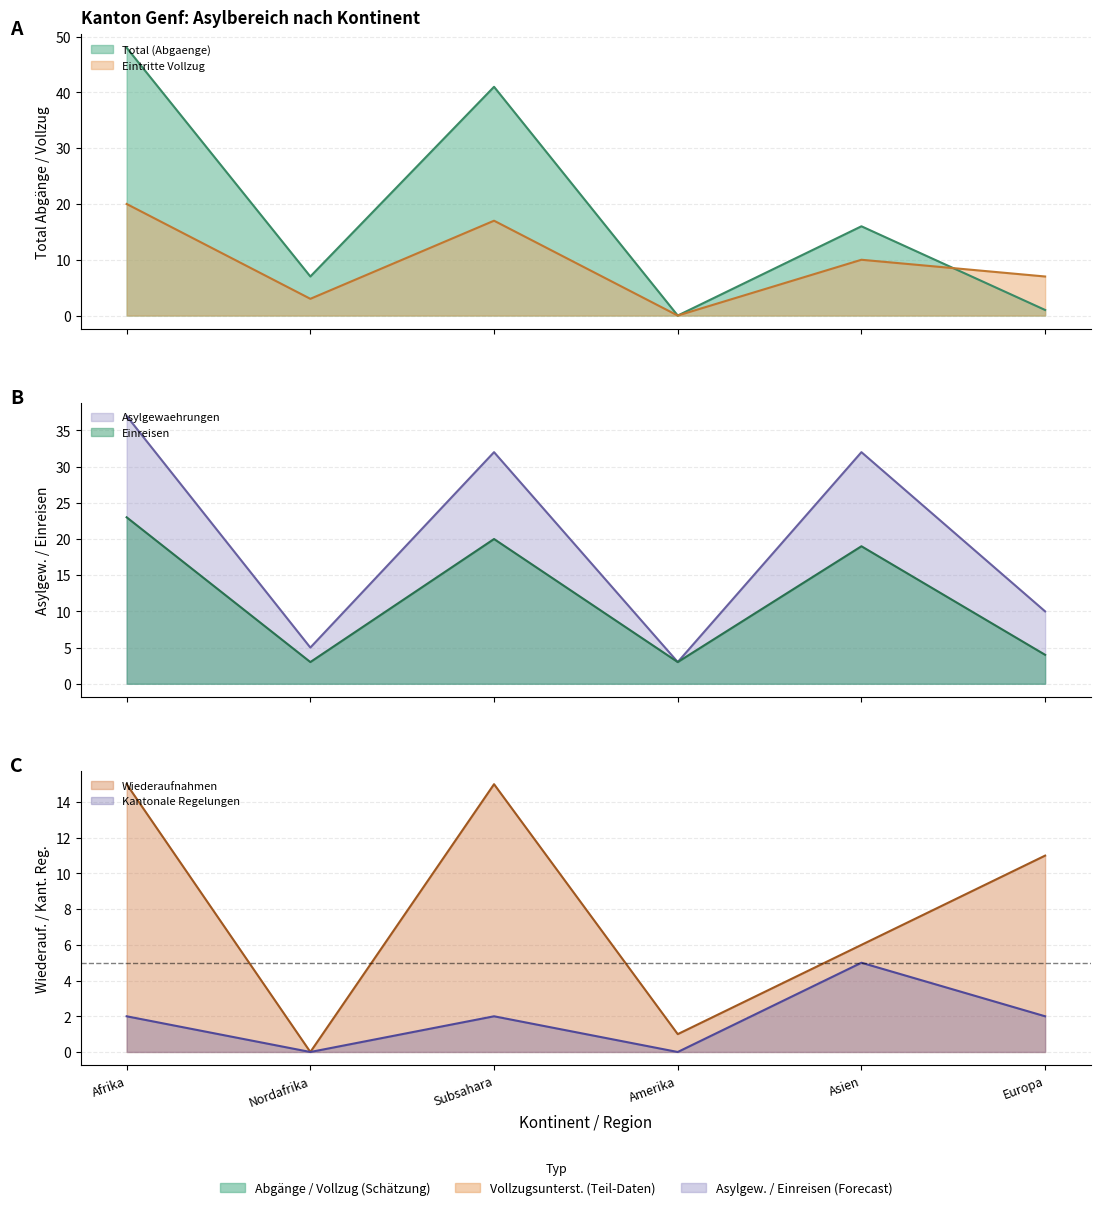

Which category has the lowest value across all series?

Amerika